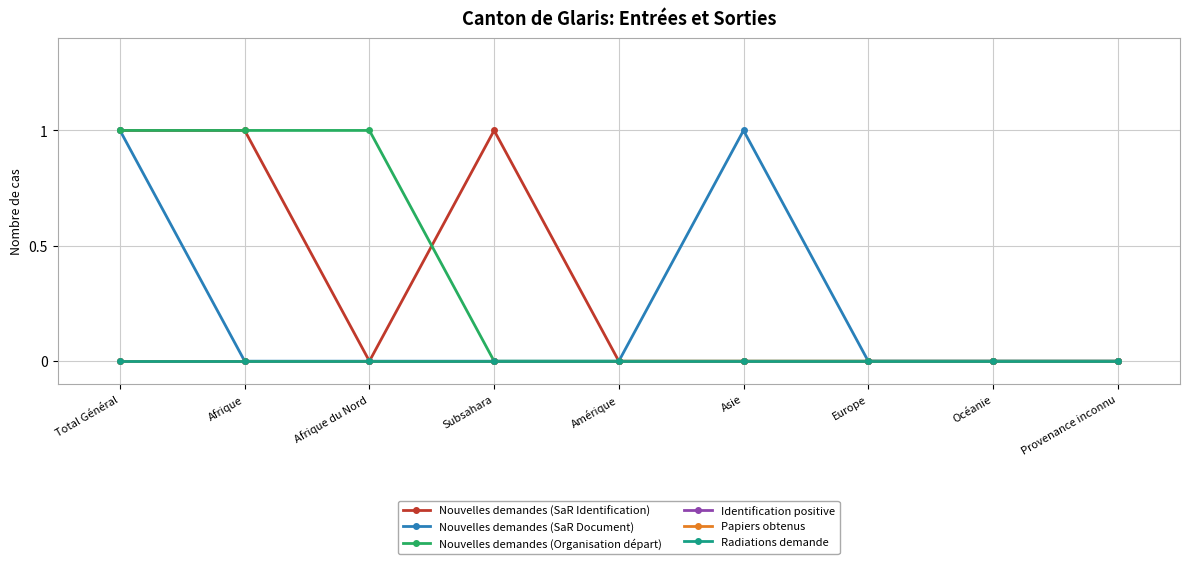

Rank the series at Total Général from highest to lowest value.

Nouvelles demandes (SaR Identification), Nouvelles demandes (SaR Document), Nouvelles demandes (Organisation départ), Identification positive, Papiers obtenus, Radiations demande